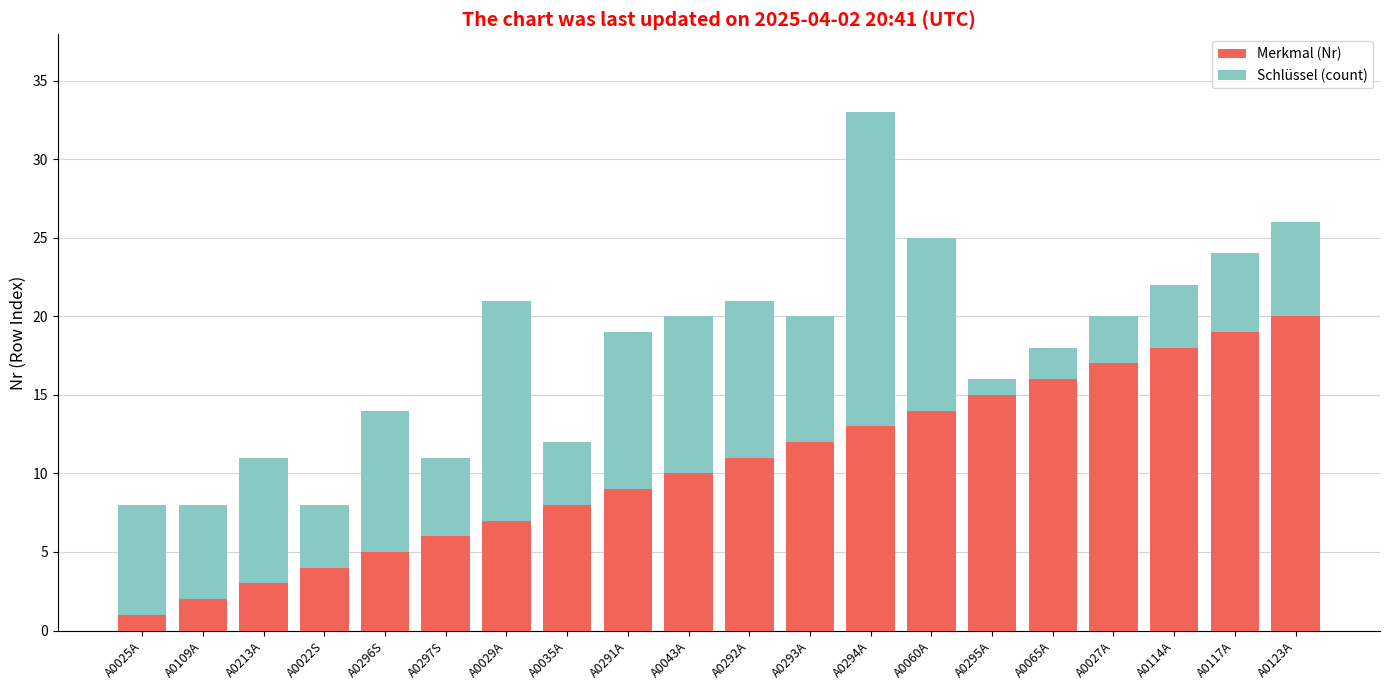

What is the sum of the Merkmal (Nr) values at A0123A and A0294A?

33